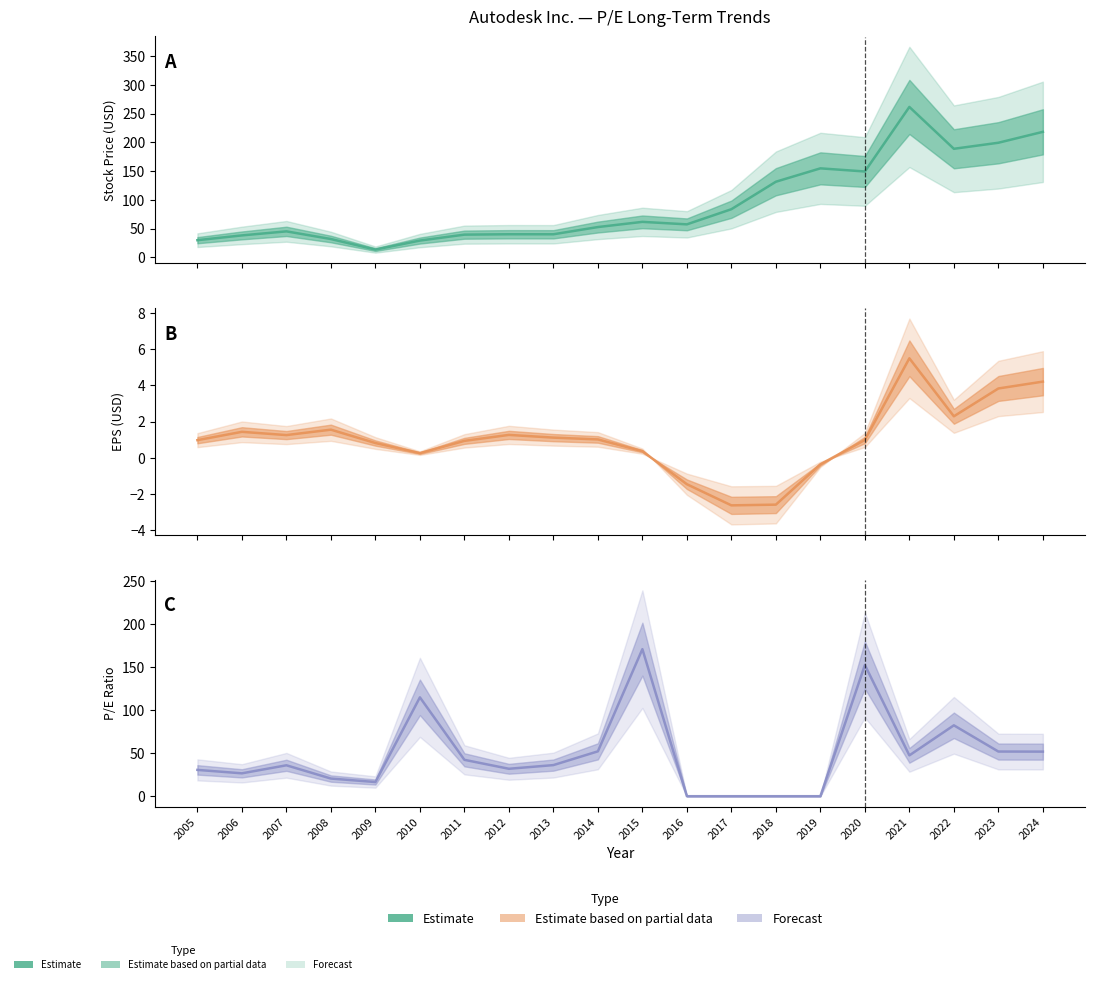

Reading right to left, extract all data points from this chart.

Stock Price (col_3): 2024=218.2	2023=199.2	2022=188.7	2021=261.5	2020=149.2	2019=154.7	2018=131.4	2017=83.6	2016=57.3	2015=61.6	2014=52.6	2013=40.0	2012=40.1	2011=39.4	2010=29.1	2009=13.4	2008=31.8	2007=45.1	2006=38.1	2005=29.8
EPS (col_6): 2024=4.2	2023=3.8	2022=2.3	2021=5.5	2020=1.0	2019=-0.4	2018=-2.6	2017=-2.6	2016=-1.5	2015=0.4	2014=1.0	2013=1.1	2012=1.3	2011=0.9	2010=0.2	2009=0.8	2008=1.6	2007=1.2	2006=1.4	2005=1.0
P/E (col_1): 2024=51.9	2023=52.0	2022=82.5	2021=47.5	2020=152.7	2019=0.0	2018=0.0	2017=0.0	2016=0.0	2015=171.2	2014=52.2	2013=36.2	2012=31.9	2011=42.4	2010=115.1	2009=16.5	2008=20.5	2007=36.0	2006=26.6	2005=30.6